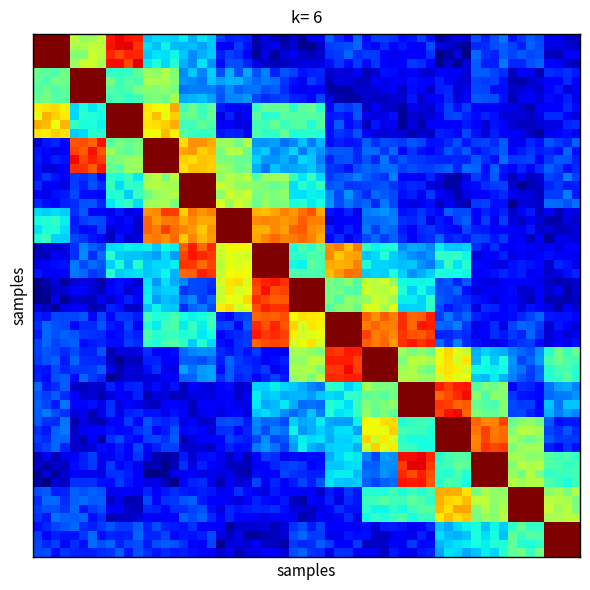

How many series are shown in this chart?

15